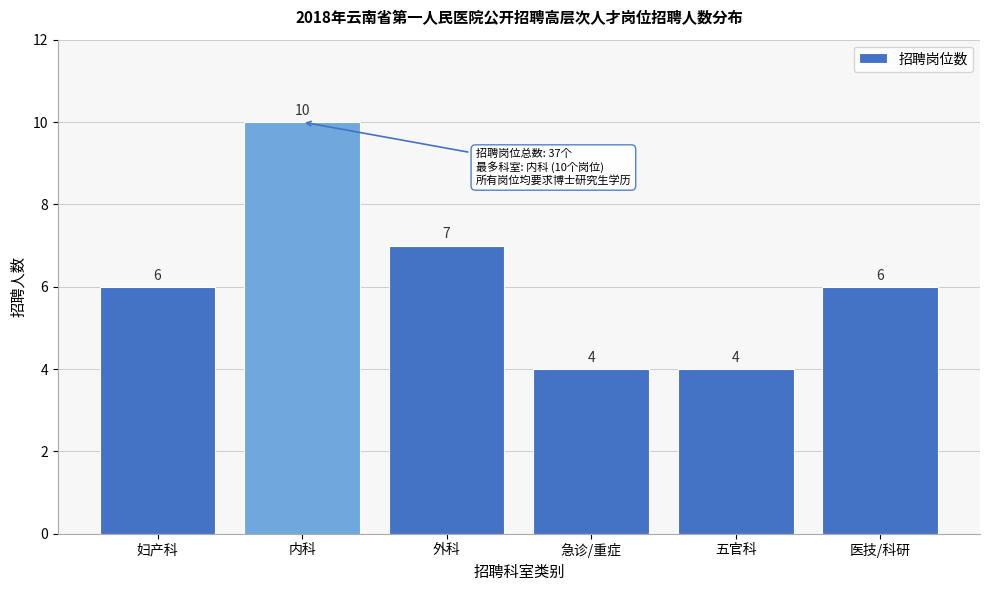

Reading left to right, what are all the values shown in this chart?

6	10	7	4	4	6